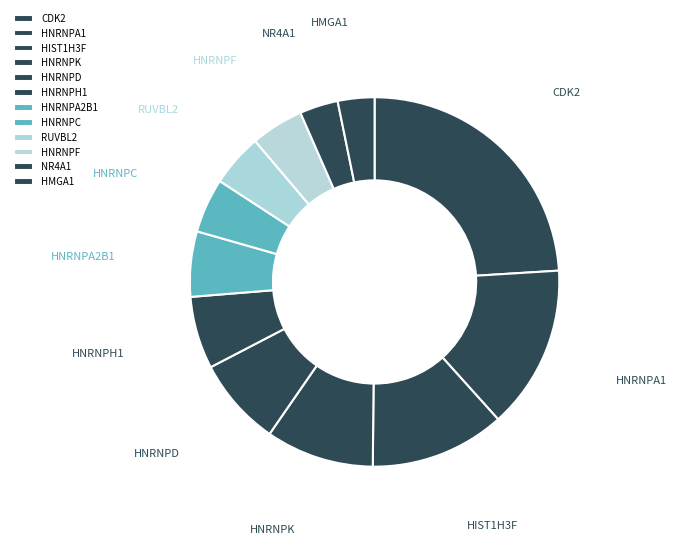

Combined, do RUVBL2 and HNRNPA2B1 account for over 50%?

No